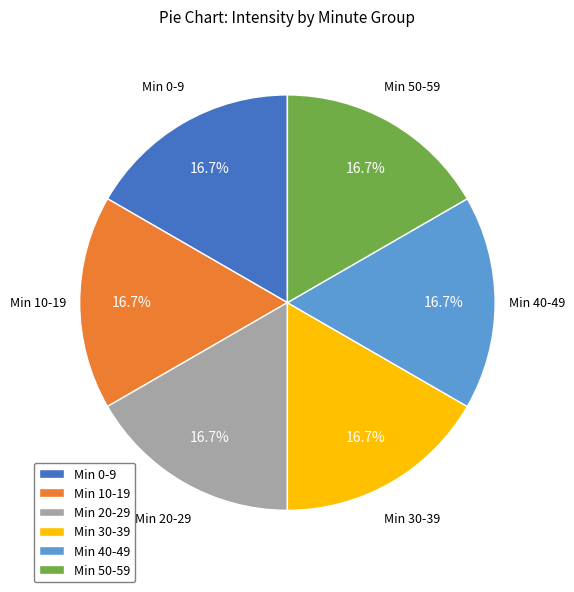

What portion of the pie excludes Min 30-39?

83.3%